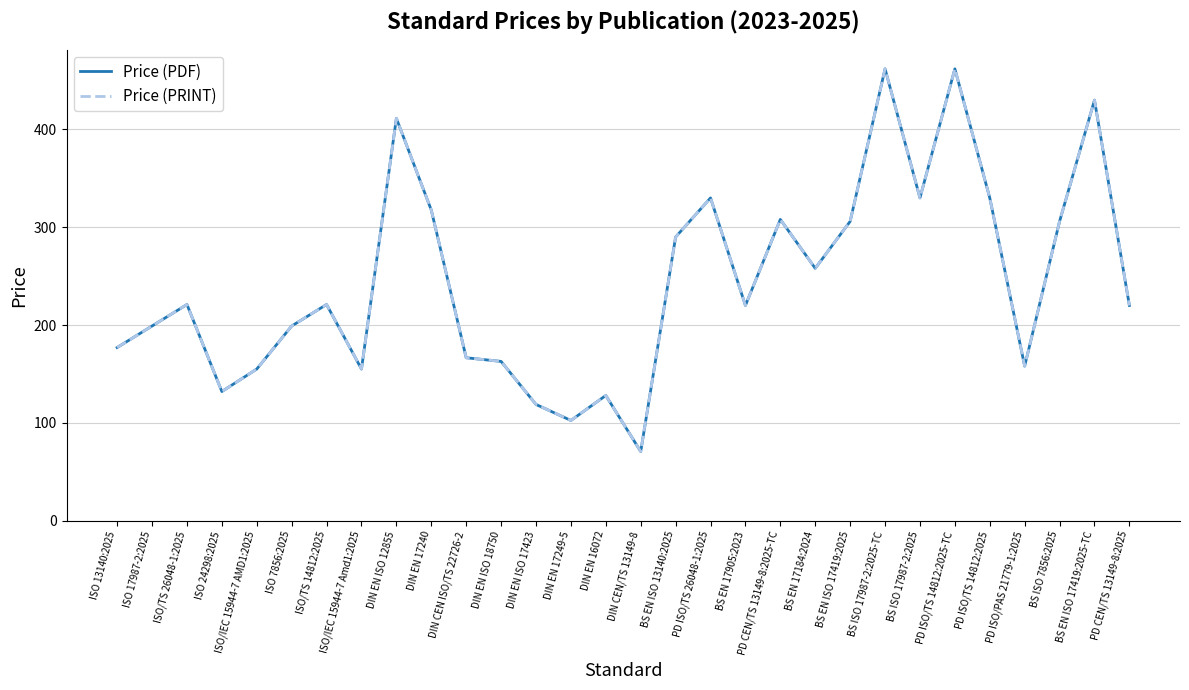

Does the chart have visible grid lines?

Yes